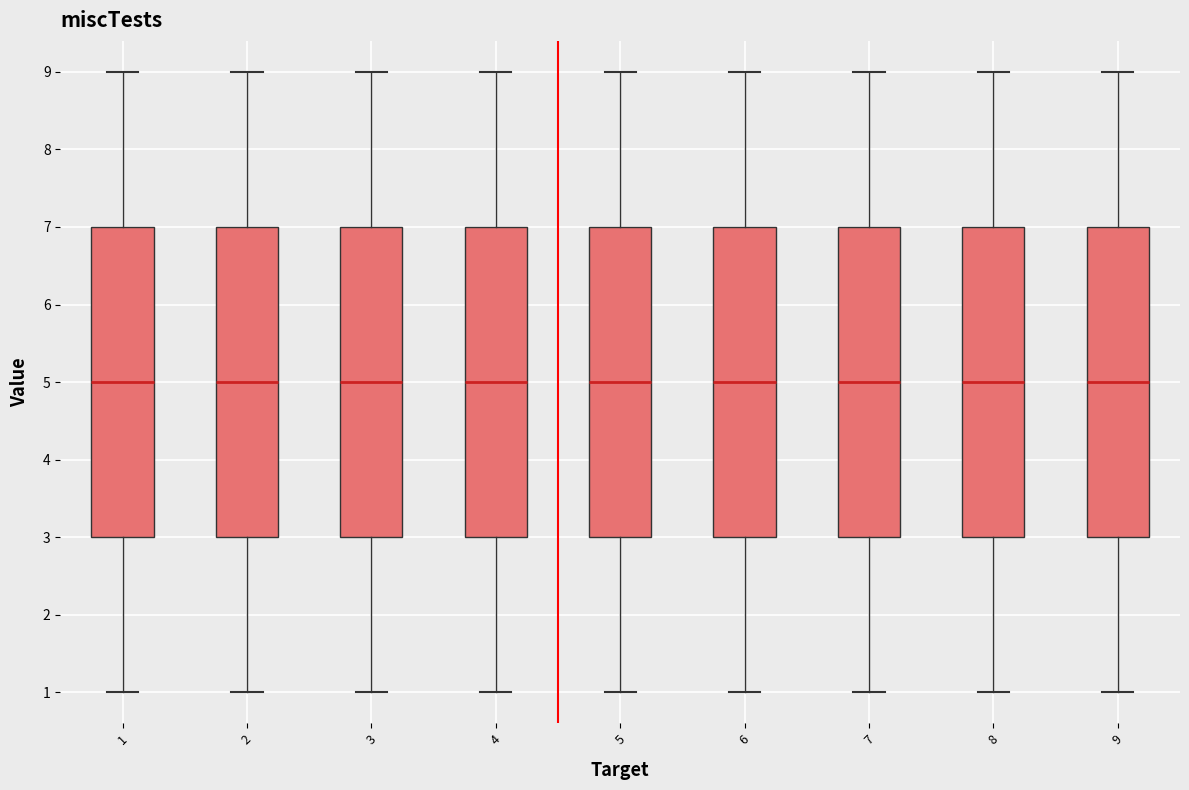

Reading left to right, transcribe this box plot: for each box, give where its median line is, the range the box spans, and where its two whiskers end, as read against the y-axis. The values are not printed on the chart, so give them approximately, as read against the axis.

1: median 5, box 3 to 7, whiskers 1 to 9
2: median 5, box 3 to 7, whiskers 1 to 9
3: median 5, box 3 to 7, whiskers 1 to 9
4: median 5, box 3 to 7, whiskers 1 to 9
5: median 5, box 3 to 7, whiskers 1 to 9
6: median 5, box 3 to 7, whiskers 1 to 9
7: median 5, box 3 to 7, whiskers 1 to 9
8: median 5, box 3 to 7, whiskers 1 to 9
9: median 5, box 3 to 7, whiskers 1 to 9